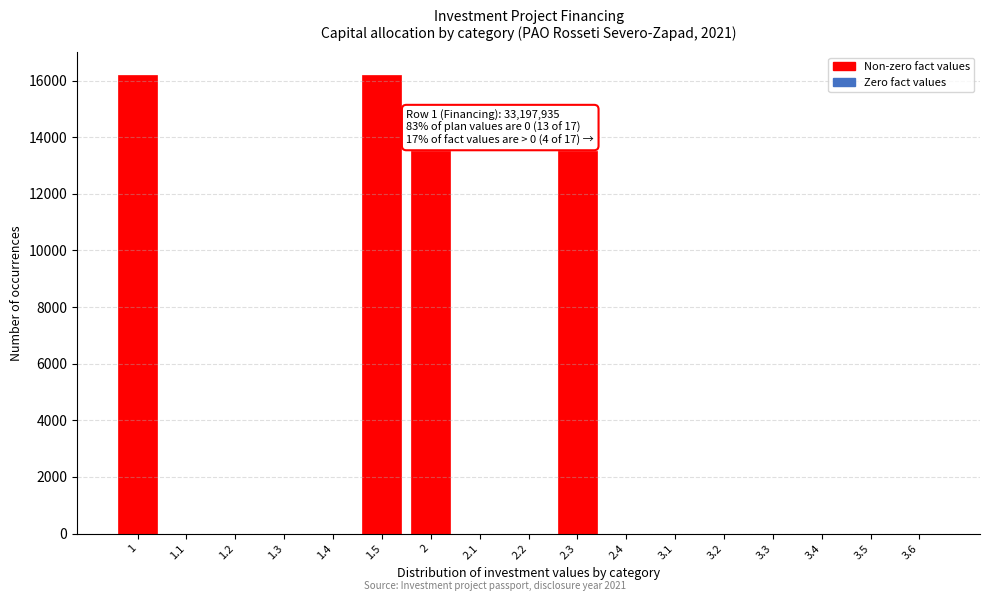

Reading left to right, what are all the values shown in this chart?

1=16202	1.1=0	1.2=0	1.3=0	1.4=0	1.5=16202	2=13502	2.1=0	2.2=0	2.3=13502	2.4=0	3.1=0	3.2=0	3.3=0	3.4=0	3.5=0	3.6=0